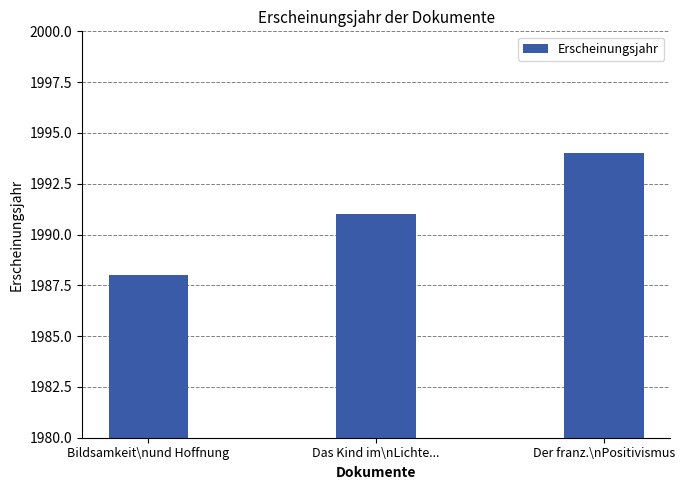

Reading left to right, extract all data points from this chart.

Bildsamkeit\nund Hoffnung=1988	Das Kind im\nLichte...=1991	Der franz.\nPositivismus=1994